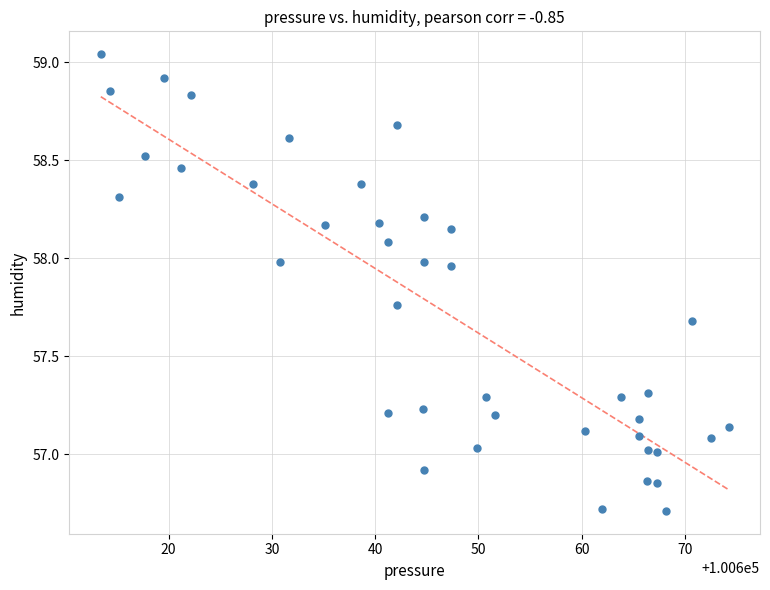

What is the range of X values (max minus min)?

60.8